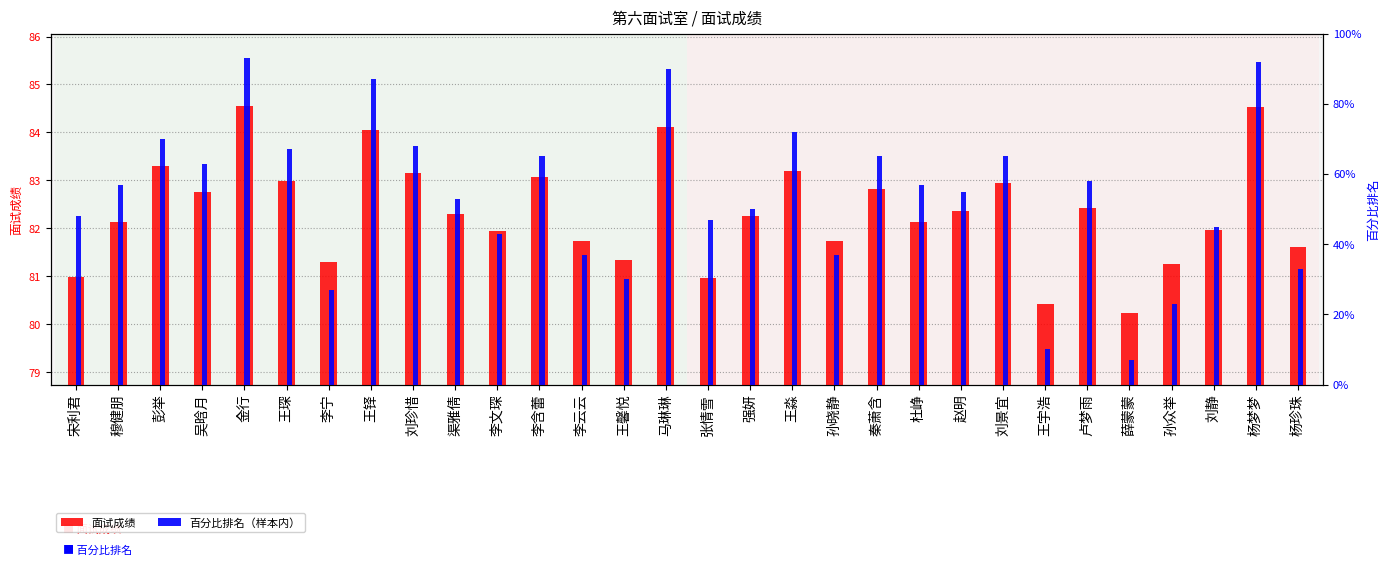

What position from the right is 李文琛?

20